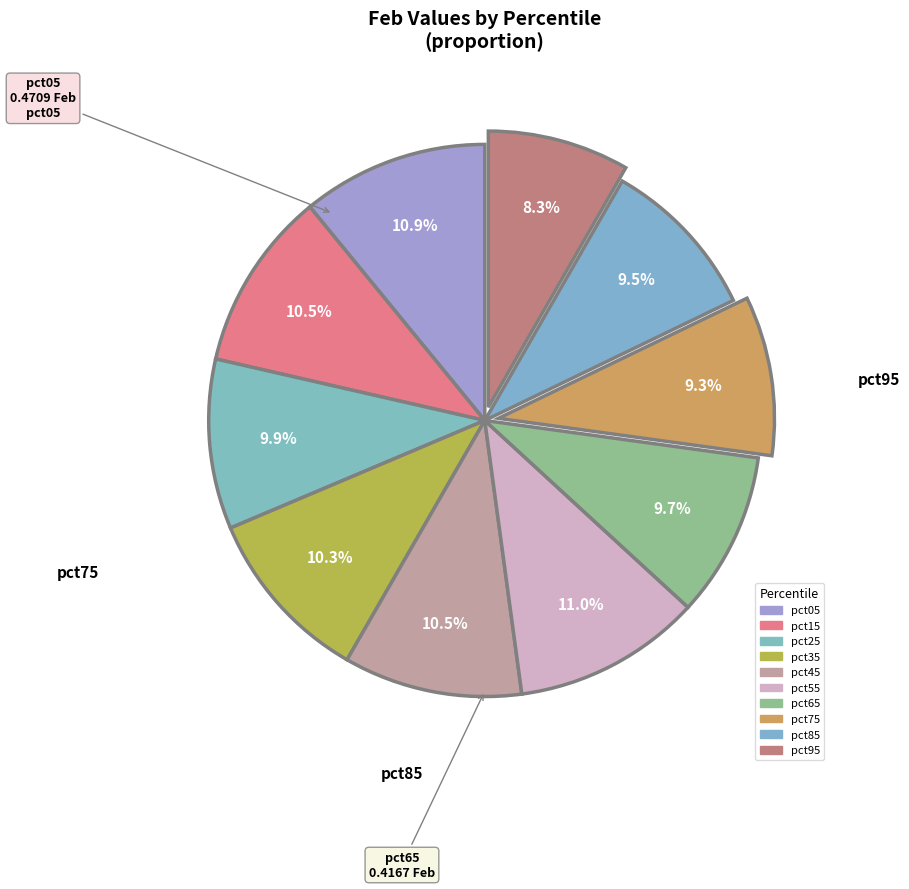

Rank the categories by value from lowest to highest.

pct95, pct75, pct85, pct65, pct25, pct35, pct45, pct15, pct05, pct55